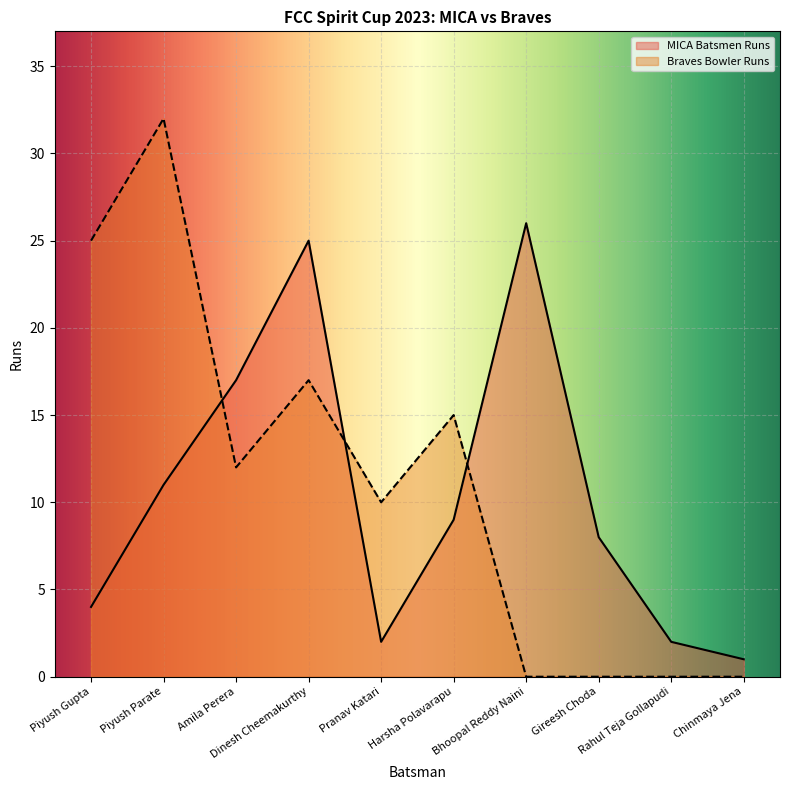

What is the sum of the Braves Bowler Runs values at Gireesh Choda and Harsha Polavarapu?

15